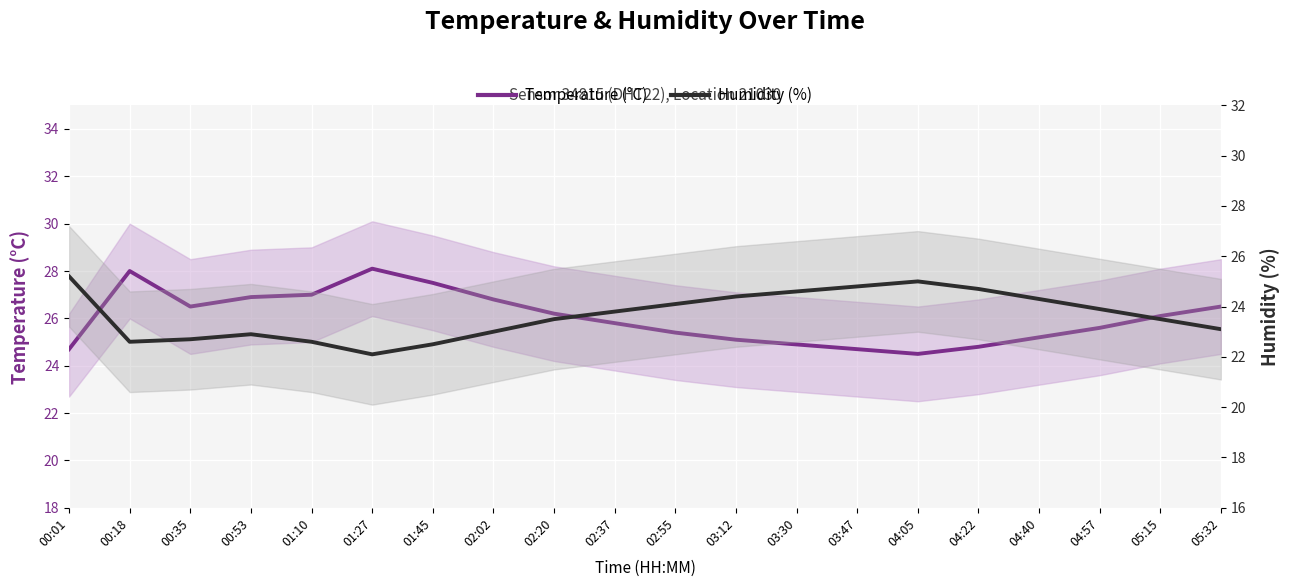

Which series changed the most between 00:01 and 02:20?

Humidity (%)